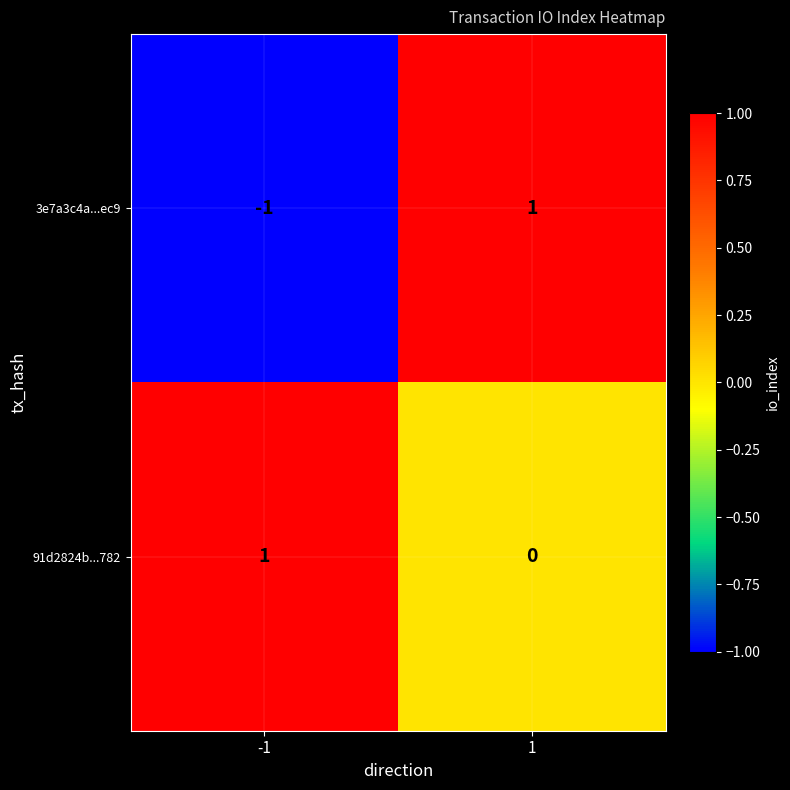

What is the spread (max minus min) of values at 1?

1